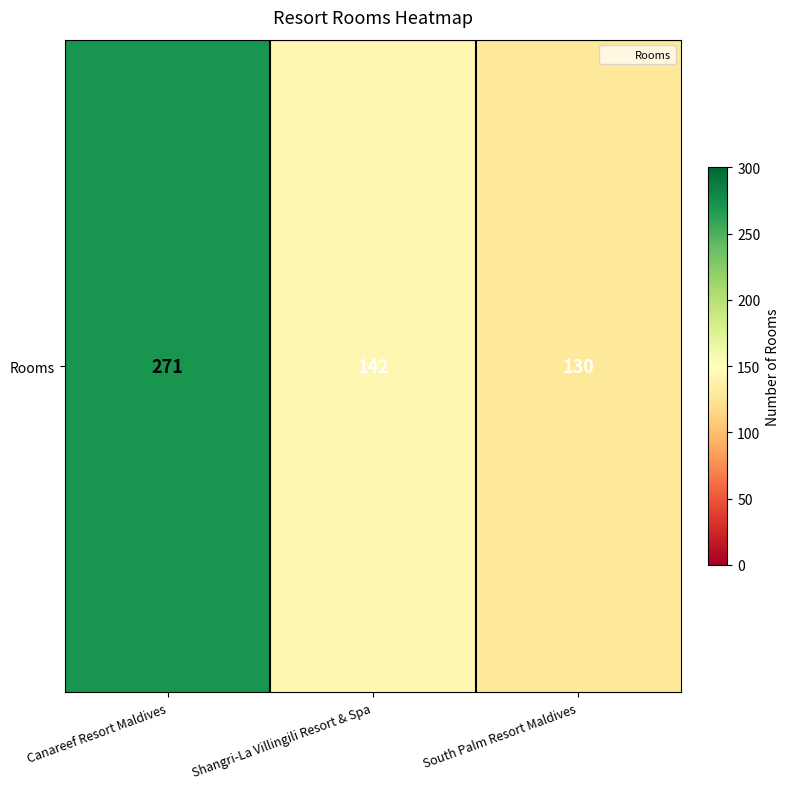

What is the maximum value shown in the chart?

271